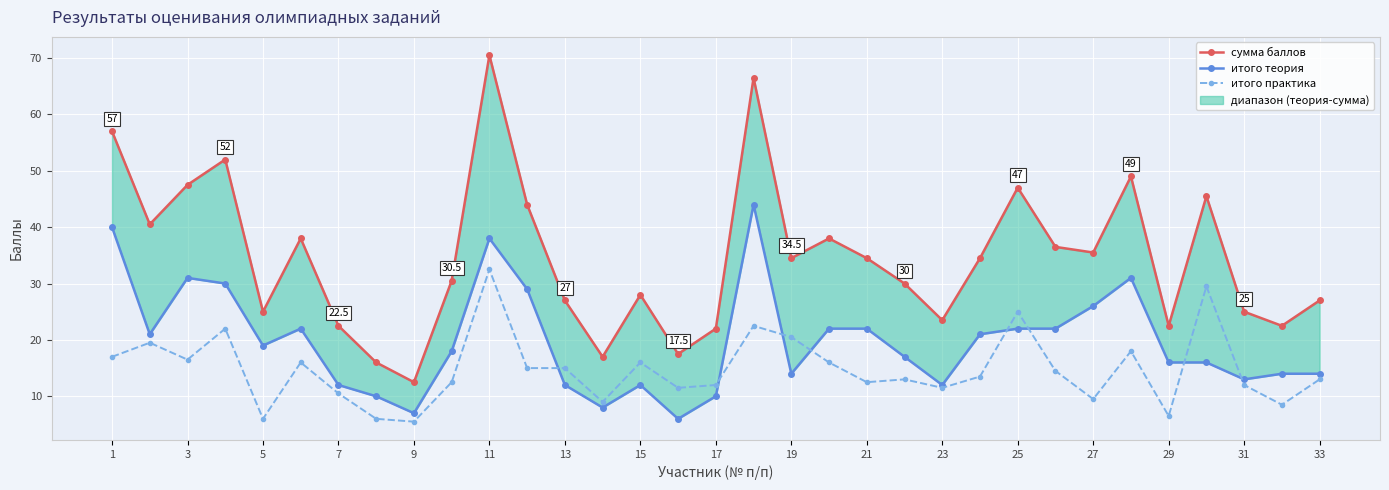

How many data points in итого теория are less than 18?

16